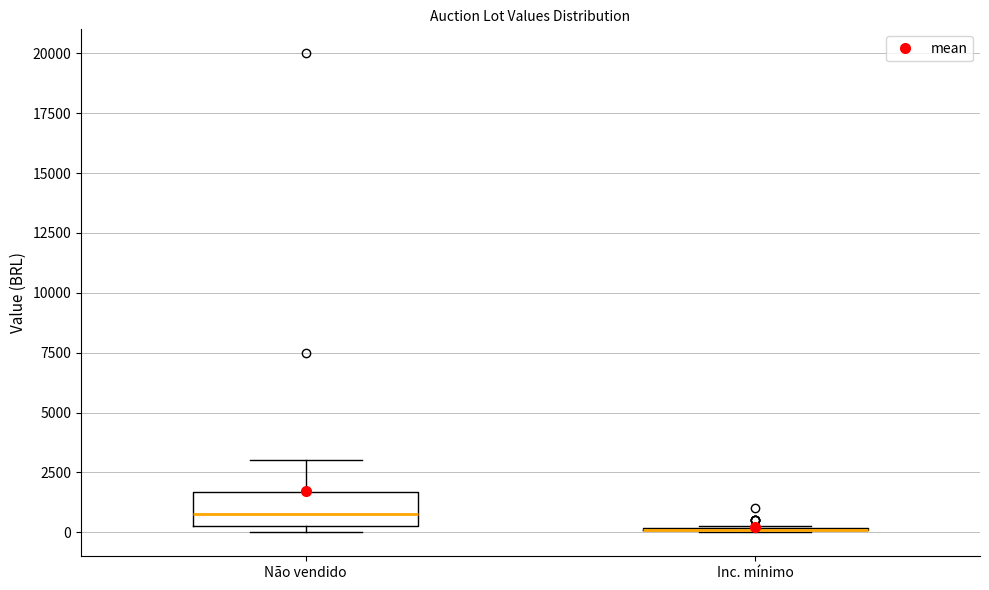

Which box is the tallest, from its lower edge to its upper edge?

Não vendido